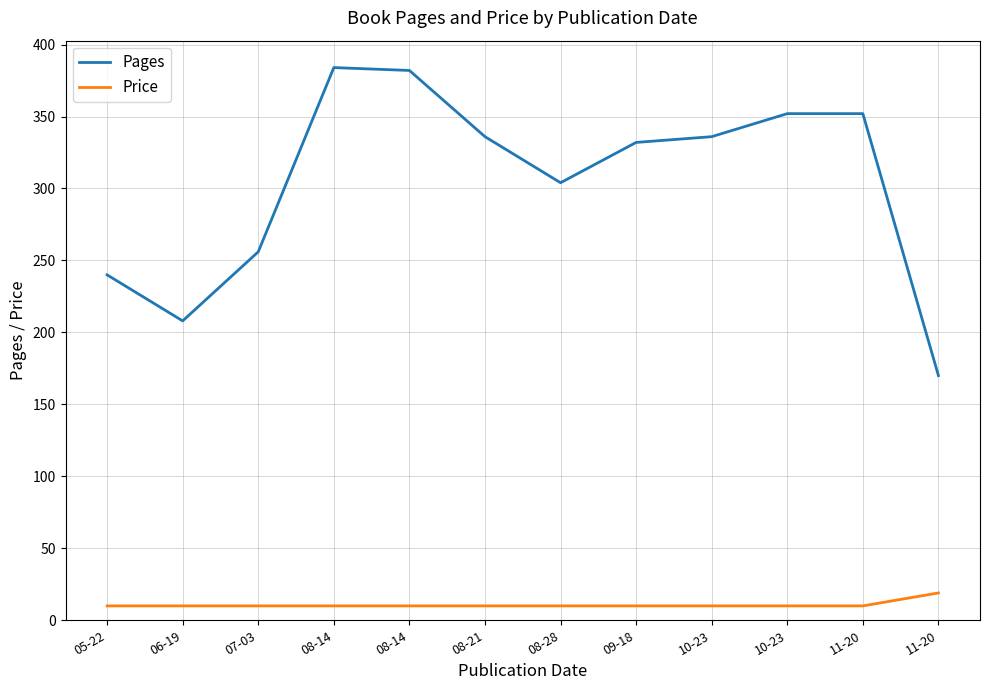

Reading left to right, list all the values displayed in this chart.

Pages: 240.0	208.0	256.0	384.0	382.0	336.0	304.0	332.0	336.0	352.0	352.0	170.0
Price: 10.0	10.0	10.0	10.0	10.0	10.0	10.0	10.0	10.0	10.0	10.0	19.0